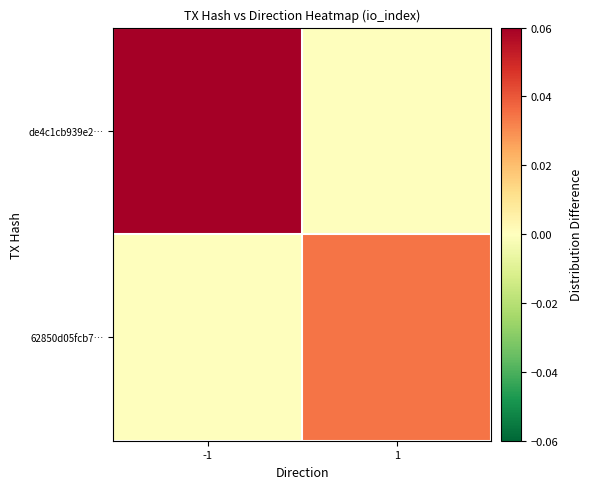

Which series has the widest spread of values?

de4c1cb939e2…